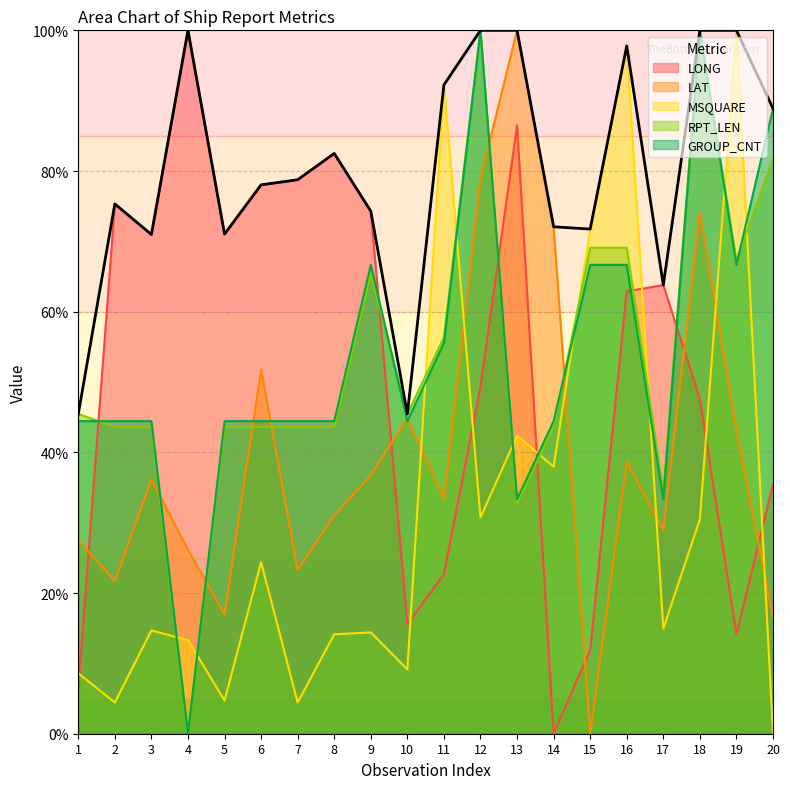

After their last crossing, which series has the higher values: LAT or RPT_LEN?

RPT_LEN